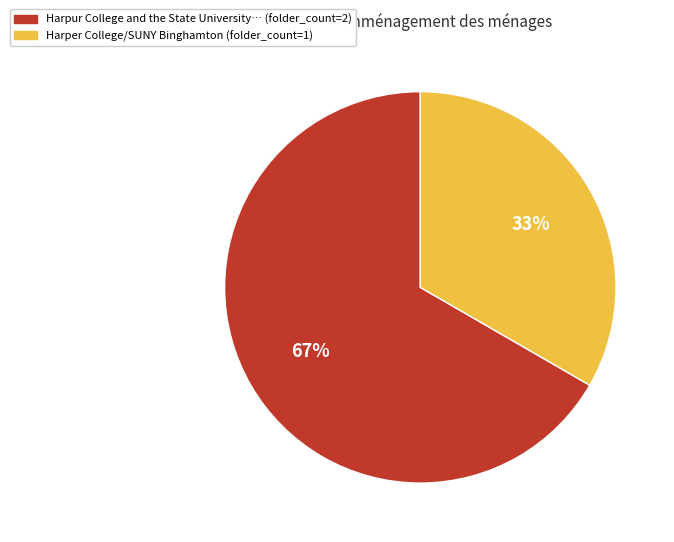

Does any single category account for the majority?

Yes